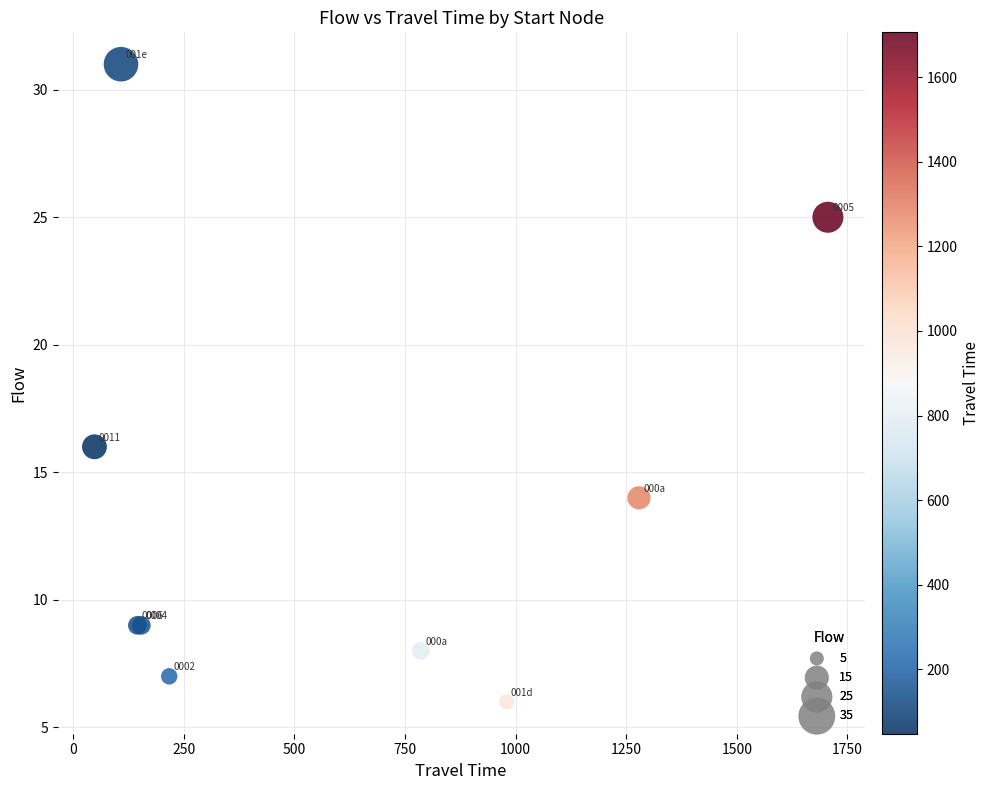

What Y value in the scatter plot is closest to 18?

16